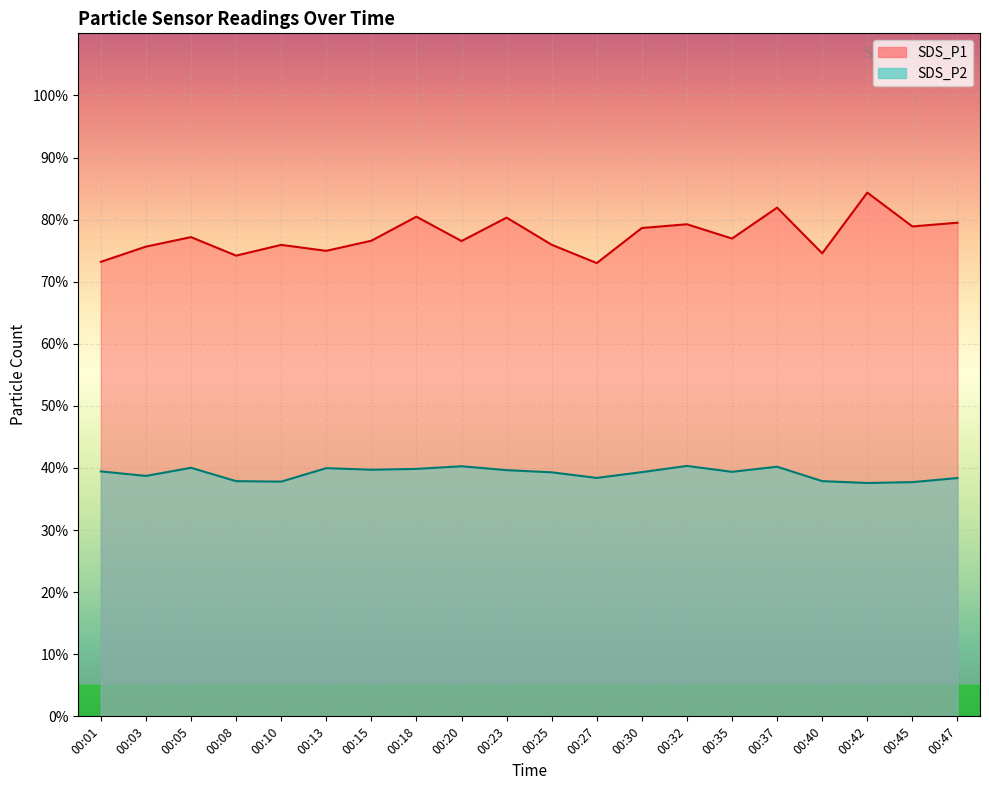

Rank the series by their maximum value, from lowest to highest.

SDS_P2, SDS_P1